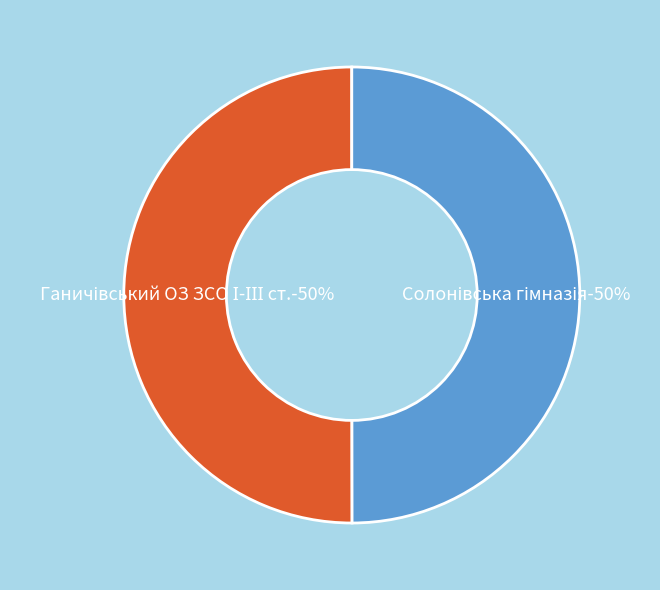

What percentage is the Солонівська гімназія Нересницької сільської ради slice, to the nearest percent?

50%